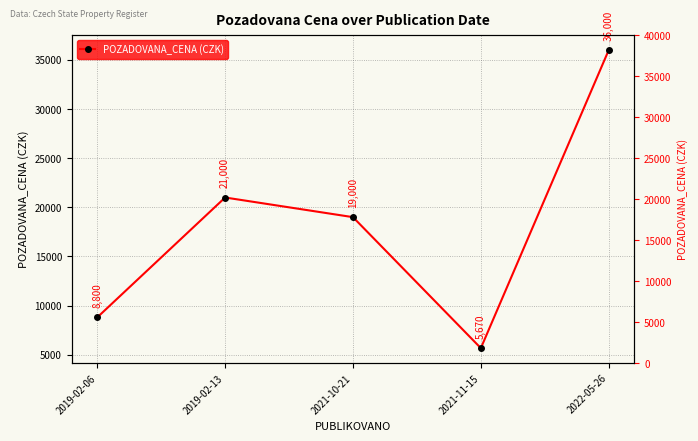

How many values exceed 19000?

2